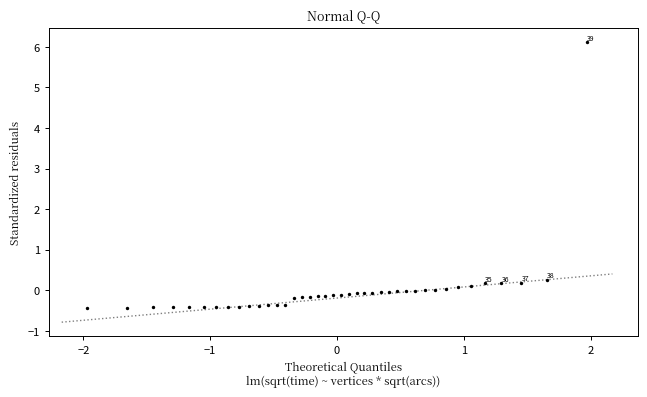

What is the range of Y values (max minus min)?

6.6